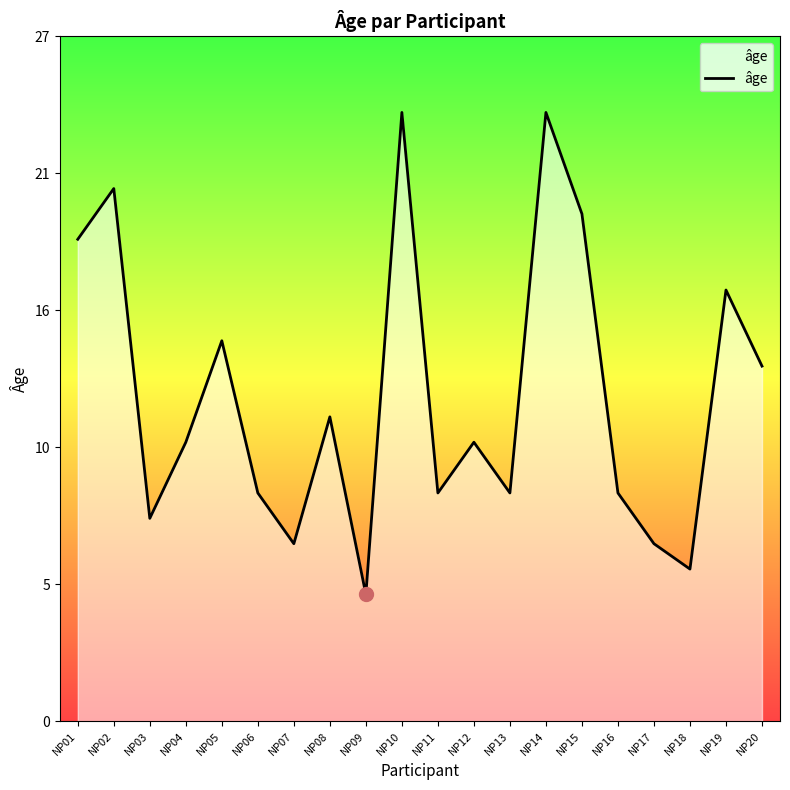

What is the difference between the values at NP15 and NP04?

9